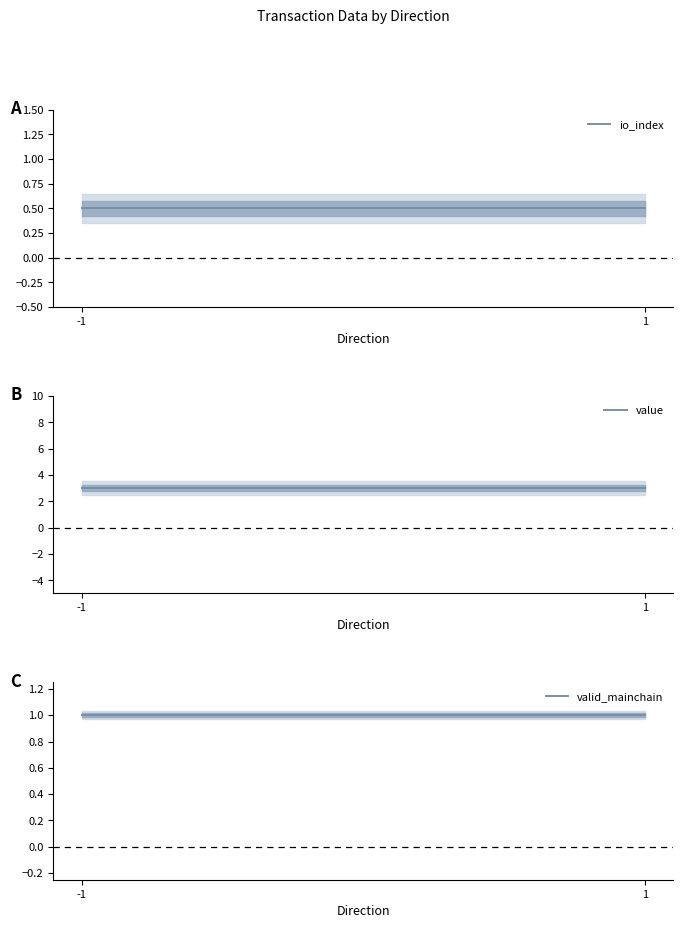

Which series has the largest range (max minus min)?

io_index